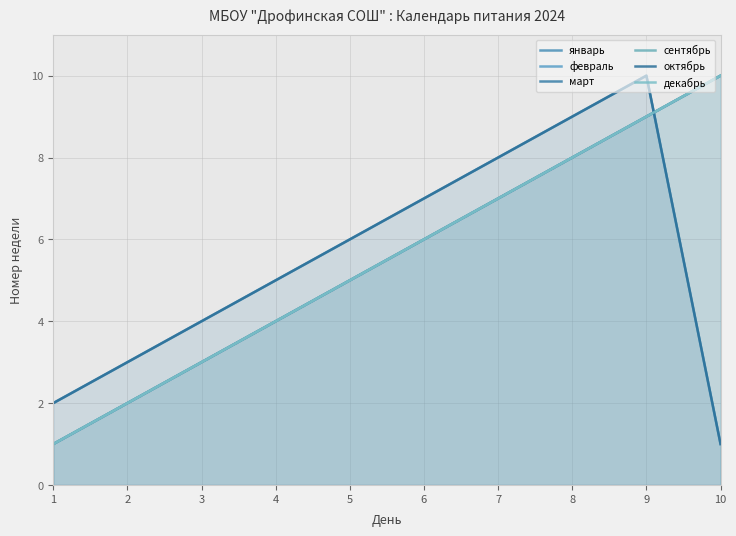

What is the value of the декабрь point at the 3rd from the left?

3